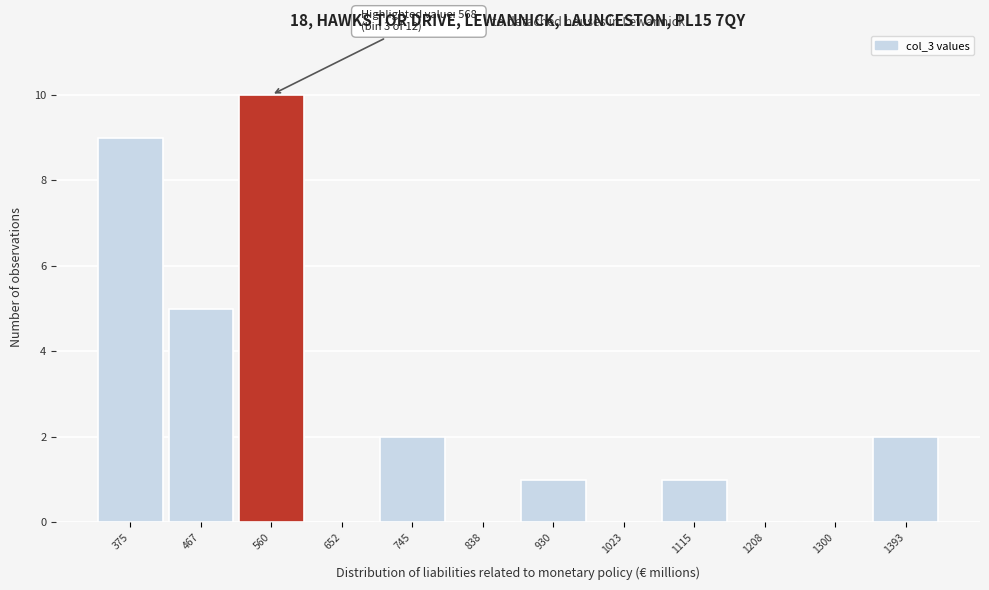

The chart shows a value of -6 at 838. True or false?

False